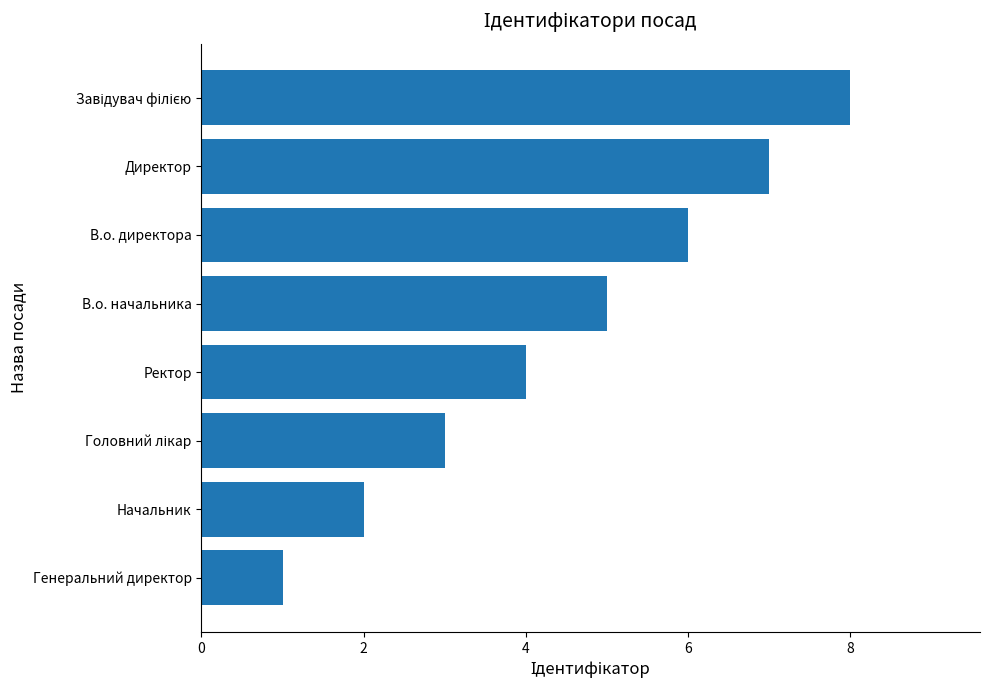

The value at В.о. директора is 6. True or false?

True